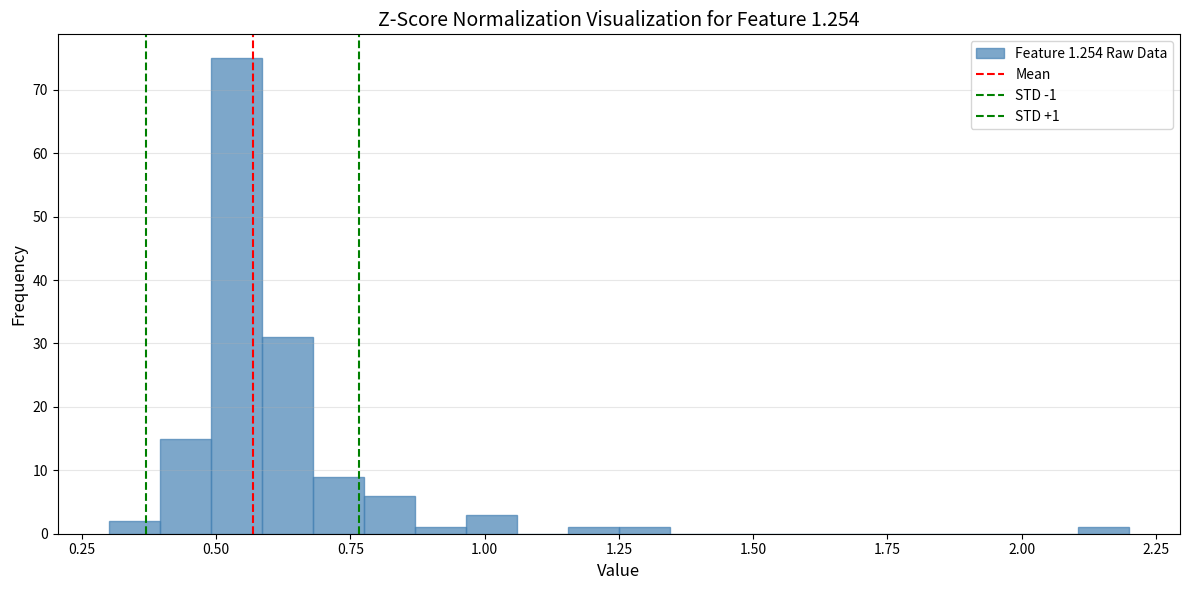

Around what value on the x-axis is the tallest bar? Give the approximate position of its centre, as read against the axis.

0.55